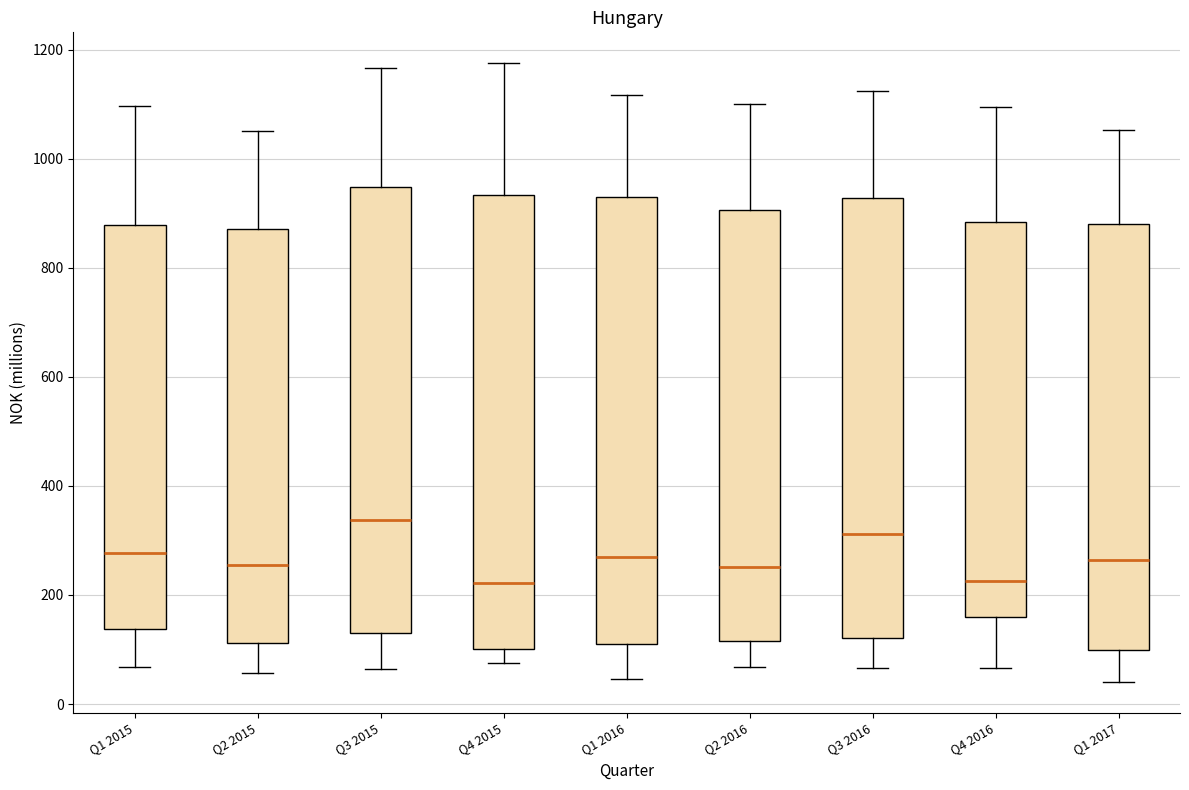

Where is the upper edge of the box for Q3 2016 on the y-axis? The values are not printed on the chart, so give them approximately, as read against the axis.

920